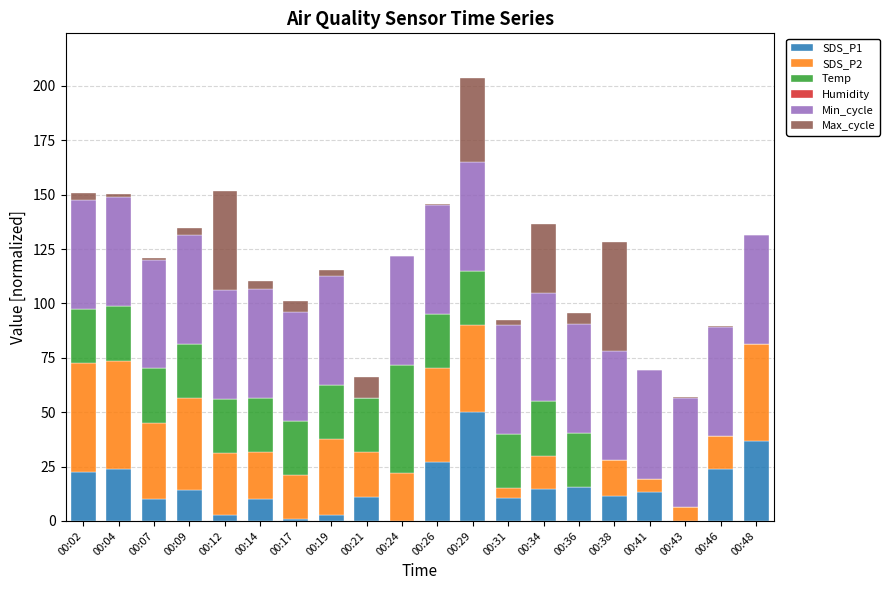

What is the total value across all series at 00:29?

203.8